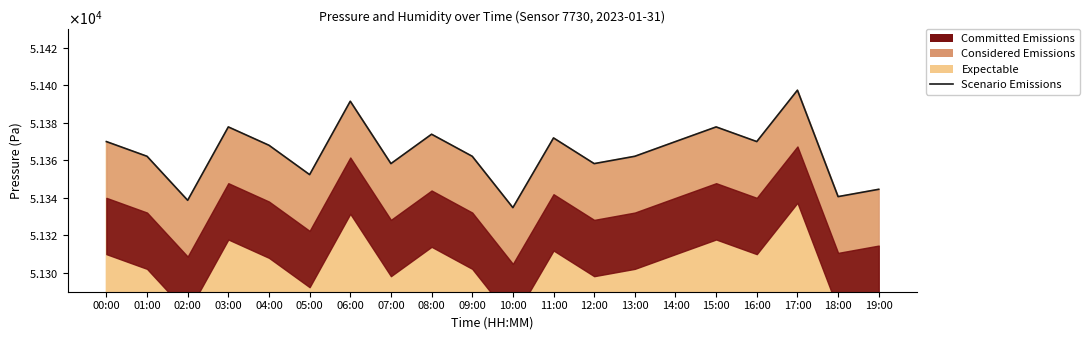

Which category has the lowest value across all series?

10:00